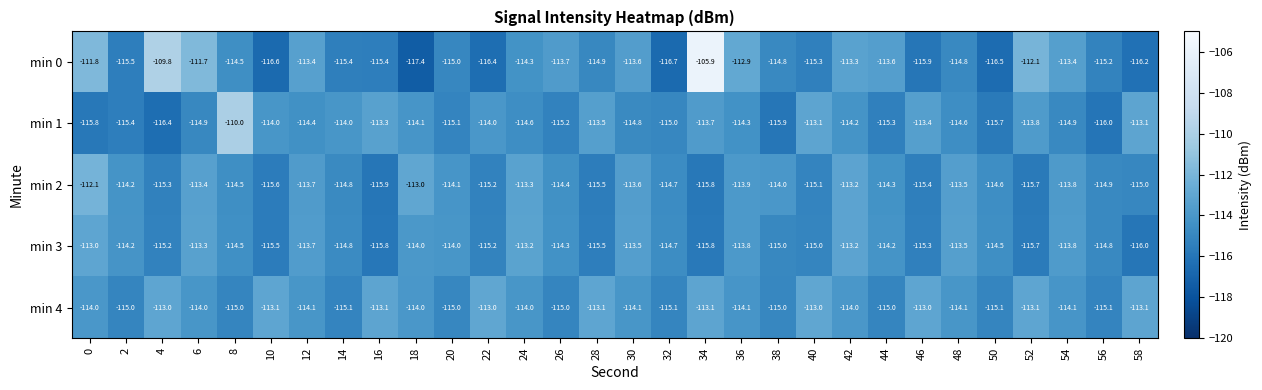

Is it true that min 1 equals -115.2 at 26?

True